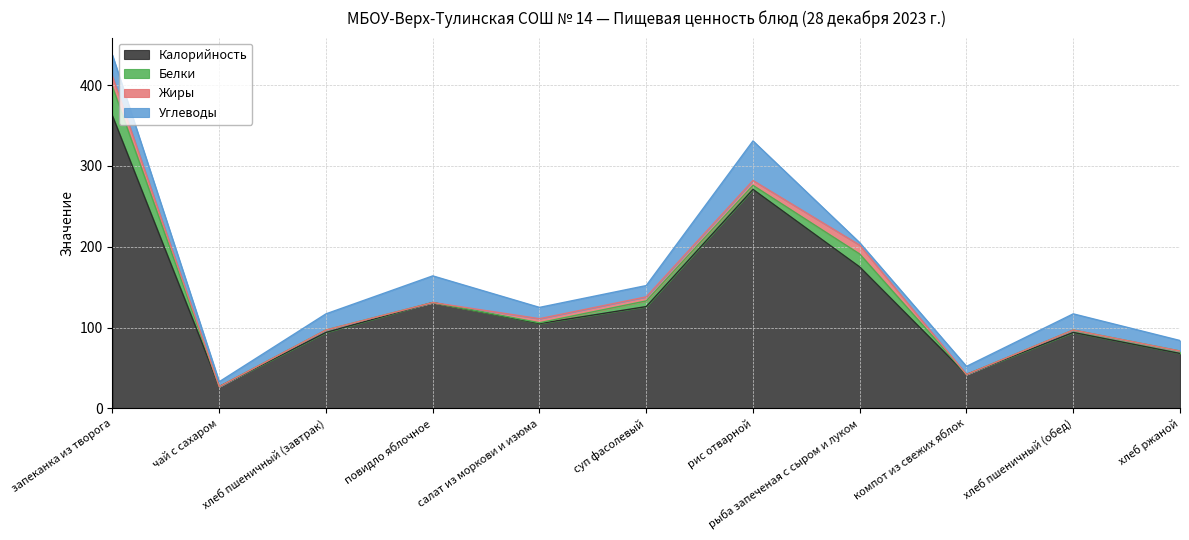

At which label does Калорийность first exceed 105?

запеканка из творога